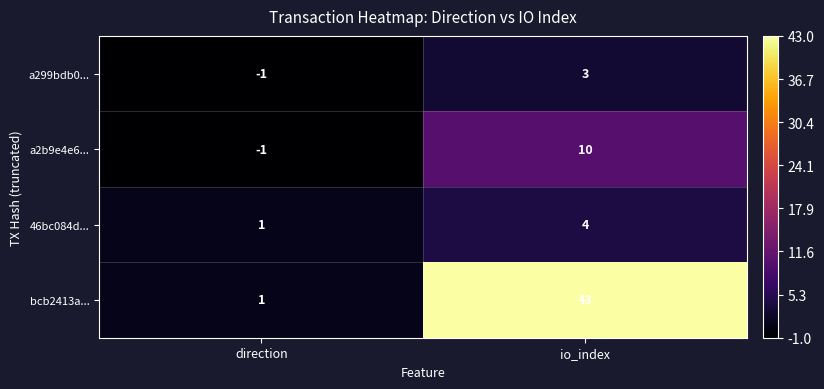

The value of a2b9e4e6... at direction is -1. True or false?

True